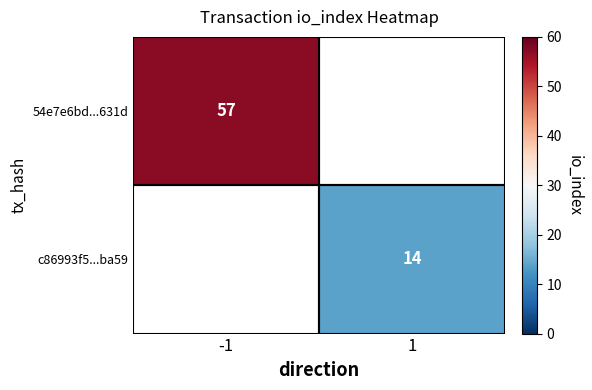

Is it true that c86993f5...ba59 equals 14 at 1?

True